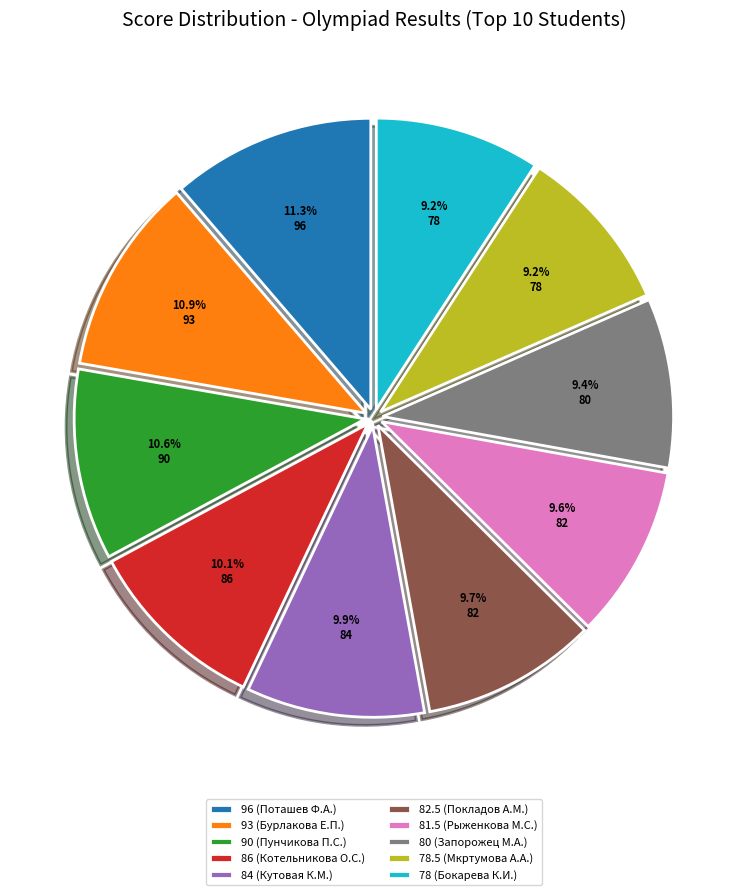

Between 80 (Запорожец М.А.) and 90 (Пунчикова П.С.), which is larger?

90 (Пунчикова П.С.)